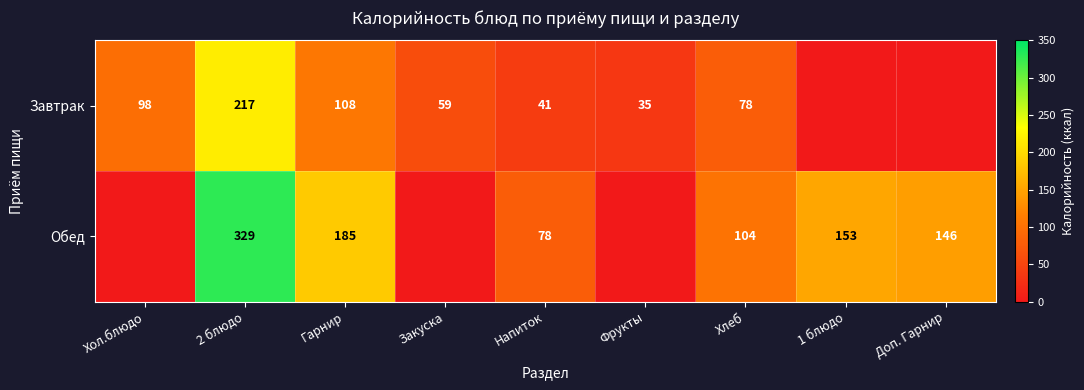

The Обед series shows 329 at 2 блюдо. True or false?

True